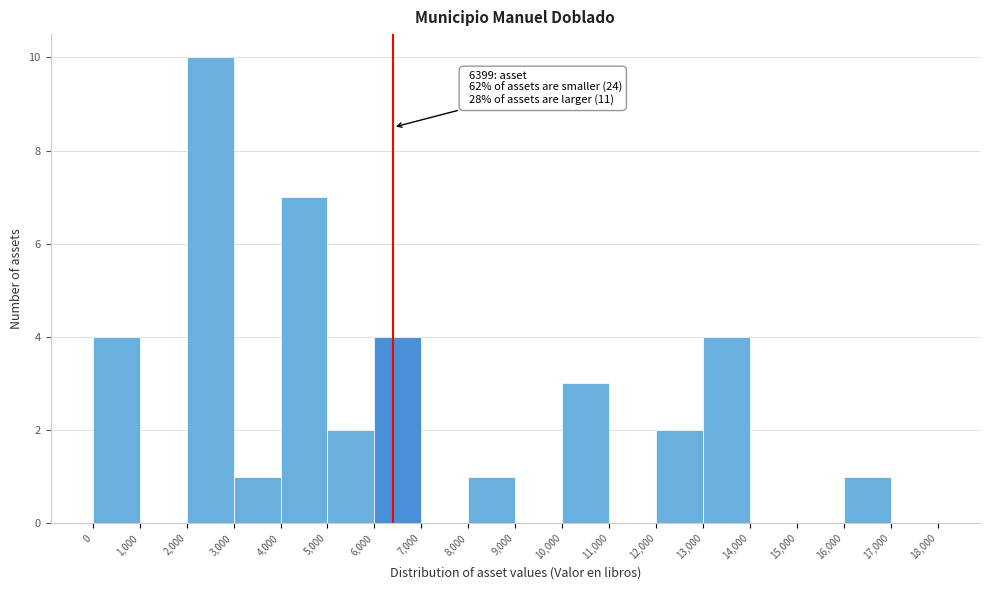

Over which range of the x-axis is the bar tallest?

2,000 to 3,000